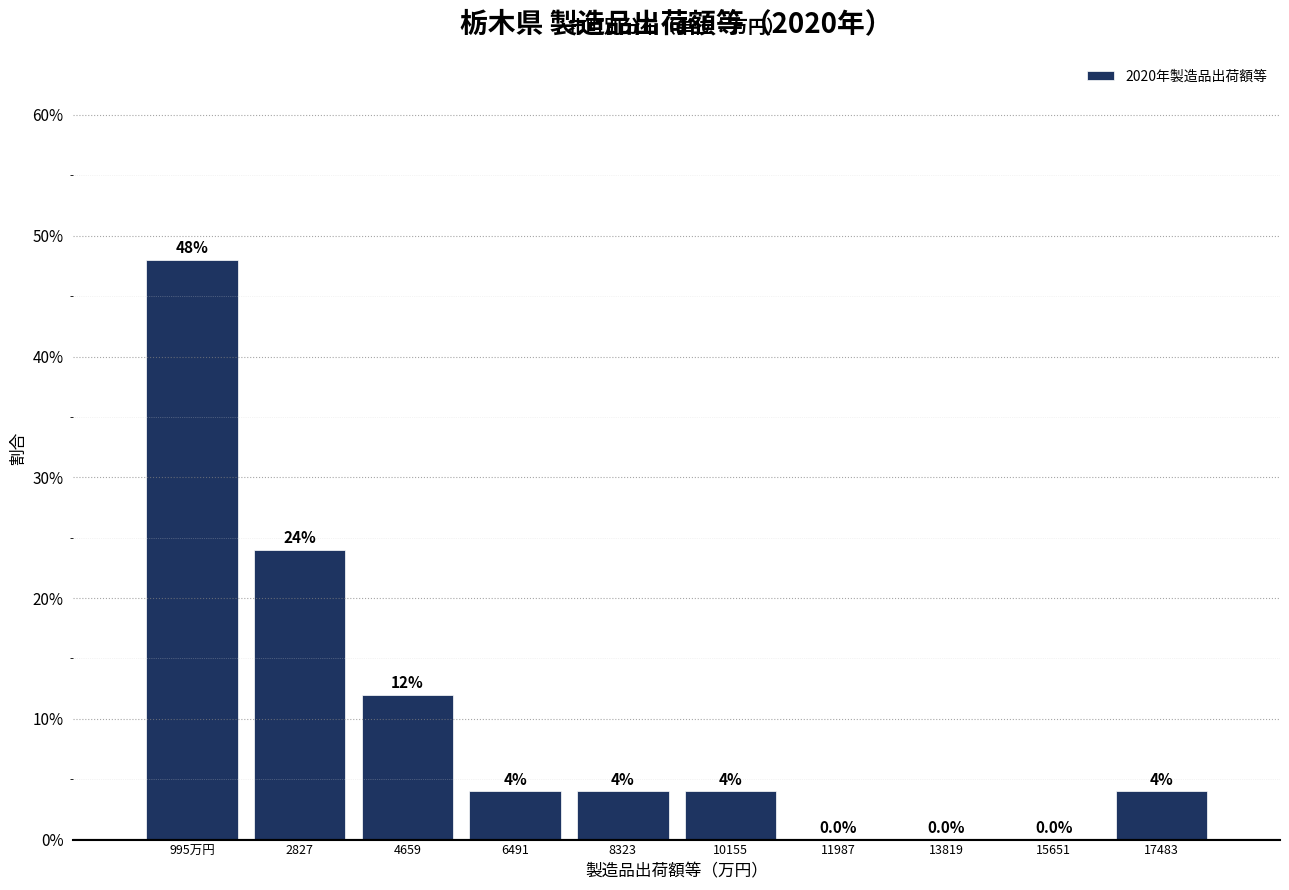

Reading left to right, what are all the values shown in this chart?

995万円=48	2827=24	4659=12	6491=4	8323=4	10155=4	11987=0	13819=0	15651=0	17483=4